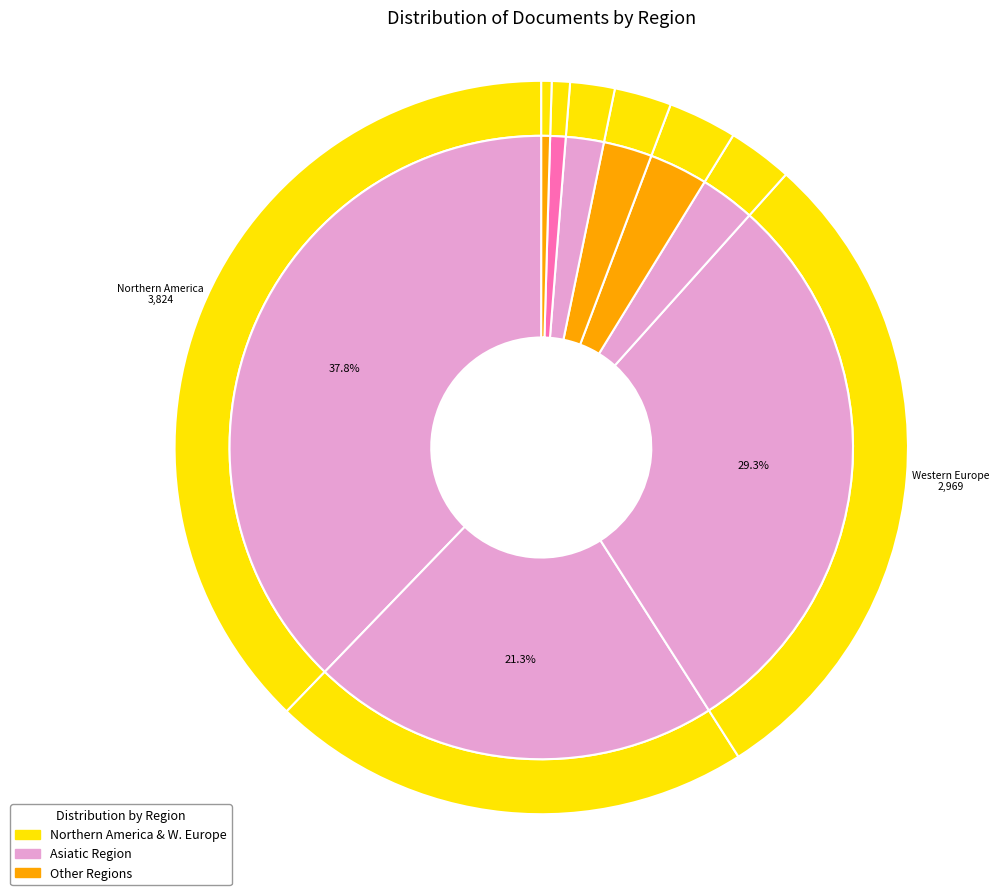

To the nearest percent, what is the difference between the Asiatic Region and Africa/Middle East slice percentages?

21%